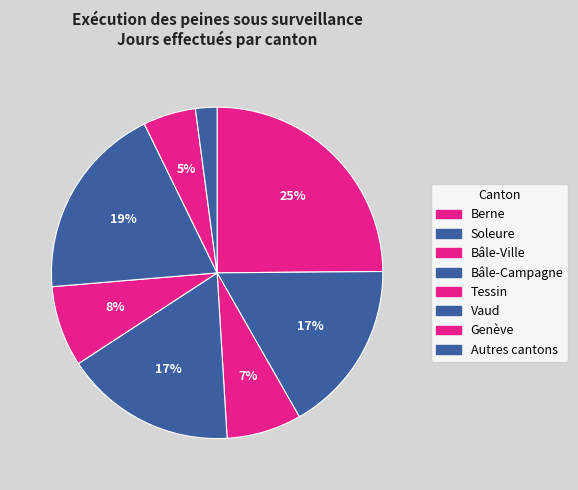

Rank the categories by value from highest to lowest.

Berne, Vaud, Soleure, Bâle-Campagne, Tessin, Bâle-Ville, Genève, Autres cantons